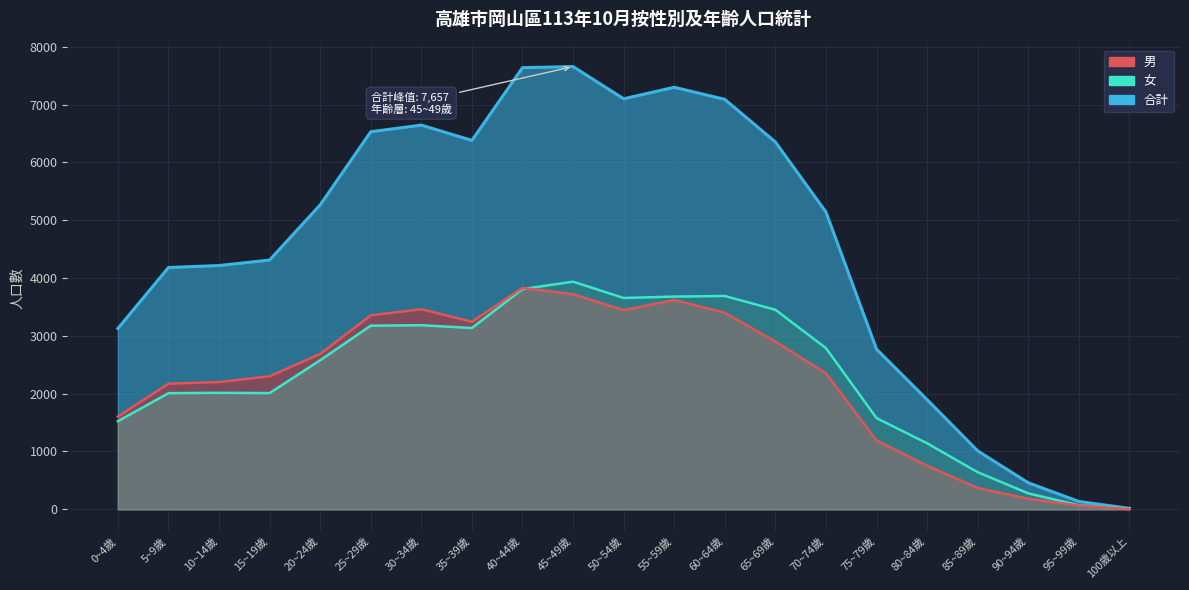

What value does the 合計 series have at 20~24歲, to the nearest 50?

5250